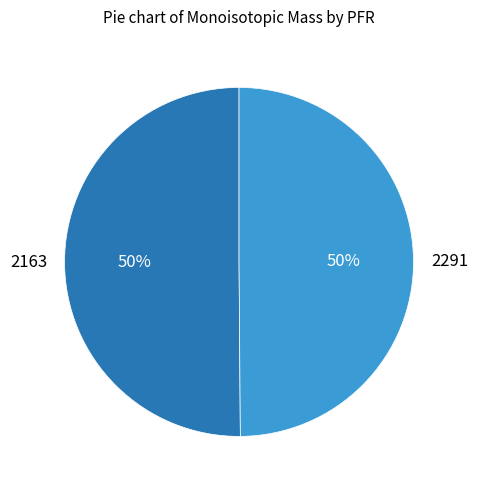

Count the number of slices in the pie.

2